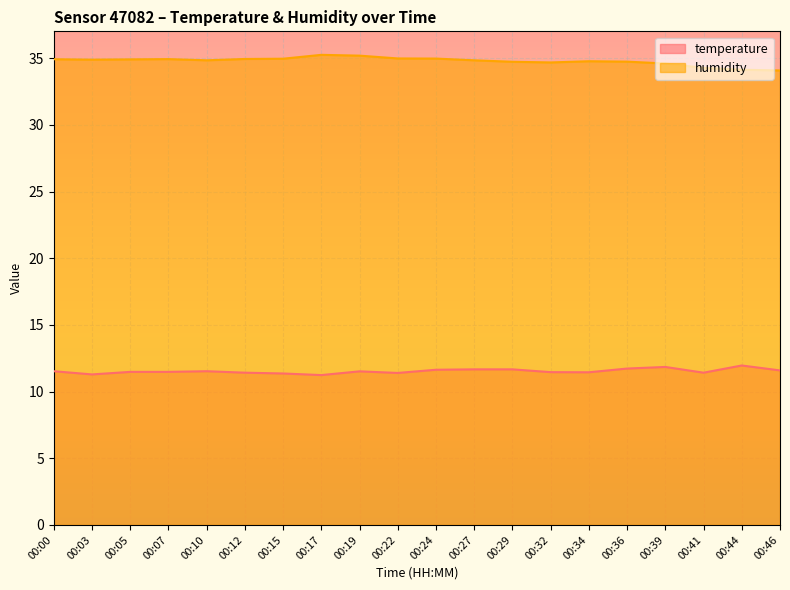

Which category has the highest value in the temperature series?

00:44